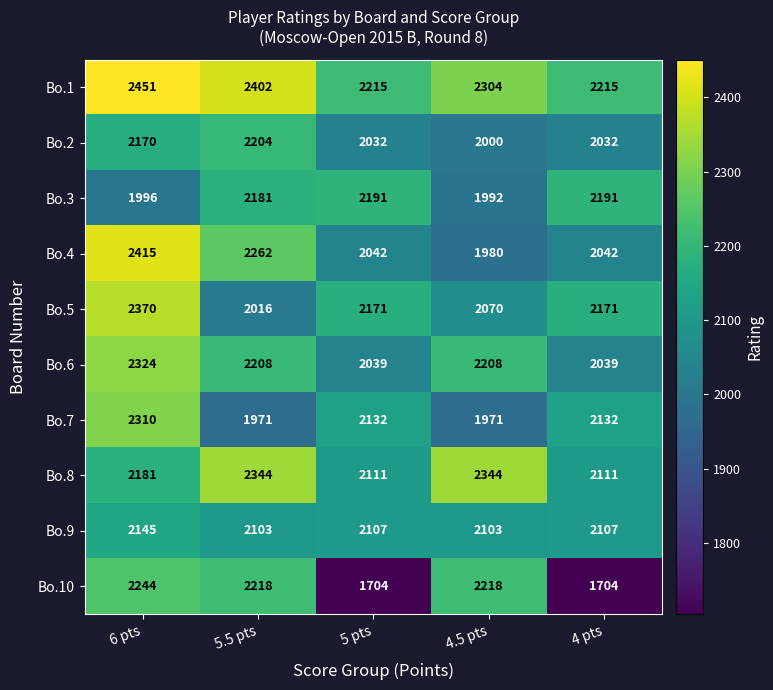

Rank the series by their maximum value, from highest to lowest.

Bo.1, Bo.4, Bo.5, Bo.8, Bo.6, Bo.7, Bo.10, Bo.2, Bo.3, Bo.9